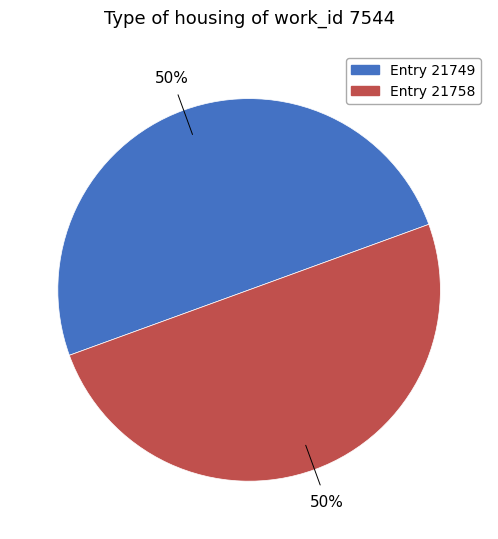

To the nearest percent, what is the combined percentage of Entry 21758 and Entry 21749?

100%